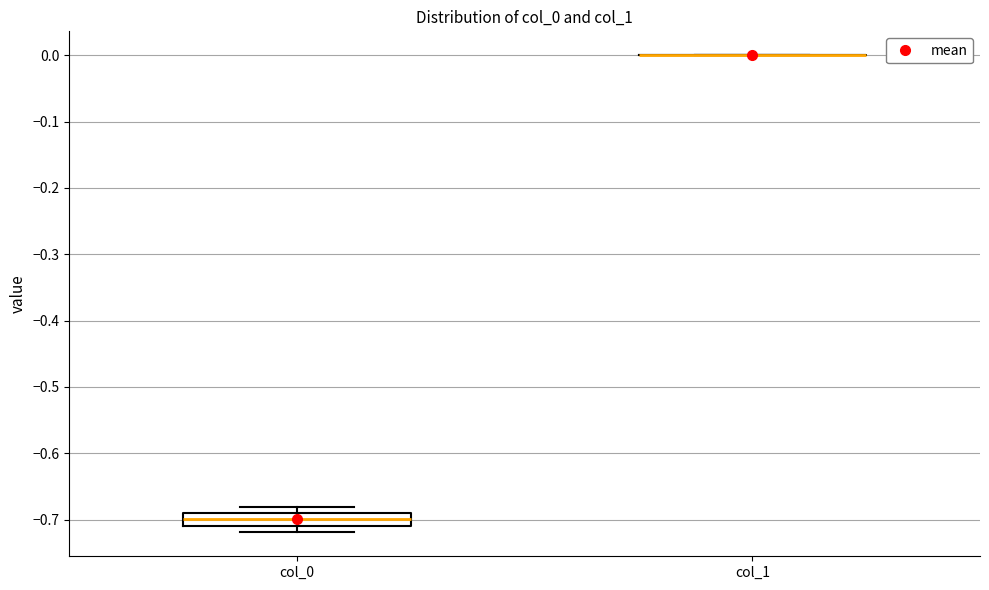

Where is the upper edge of the box for col_0 on the y-axis? The values are not printed on the chart, so give them approximately, as read against the axis.

-0.69